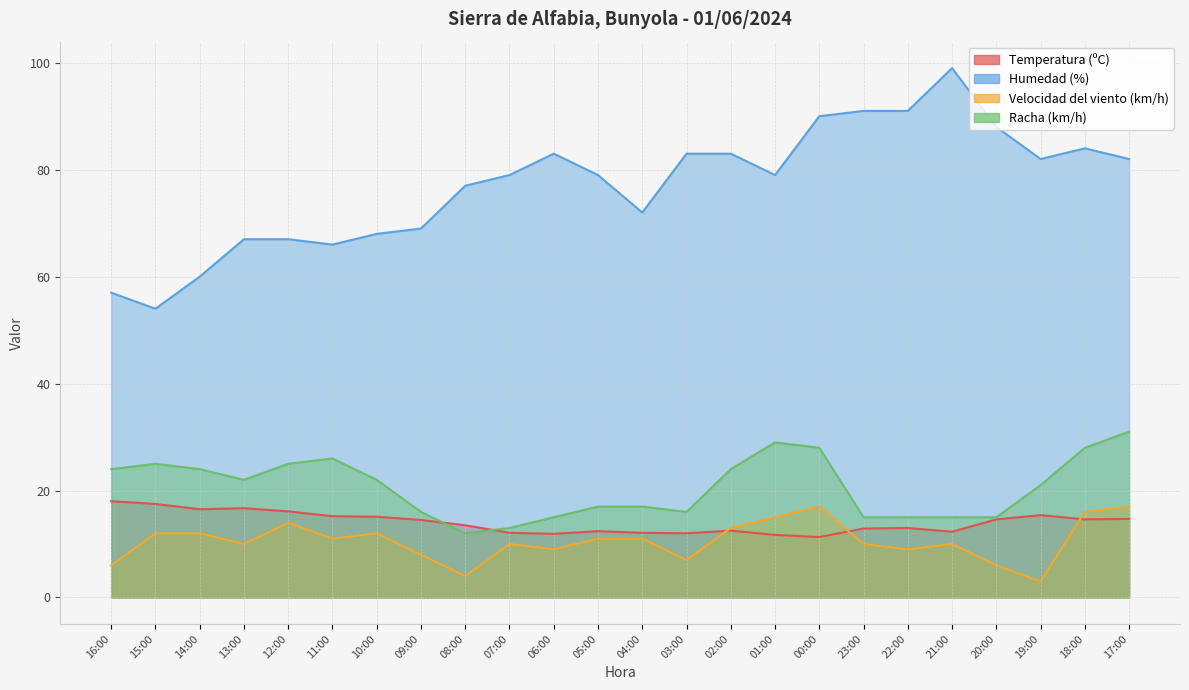

What is the difference between the maximum and minimum values in the Temperatura (ºC) series?

6.7